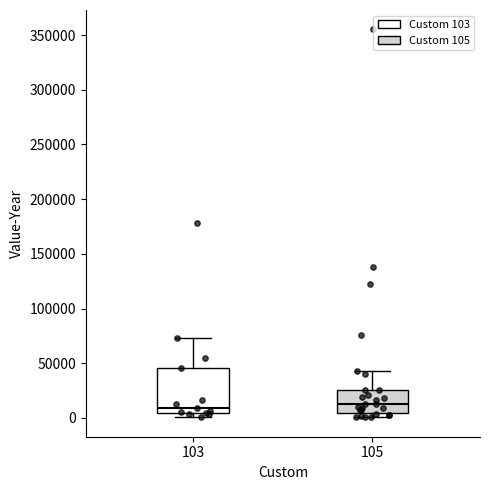

Where does the upper whisker of the box at x = 105 end on the y-axis? The values are not printed on the chart, so give them approximately, as read against the axis.

45000